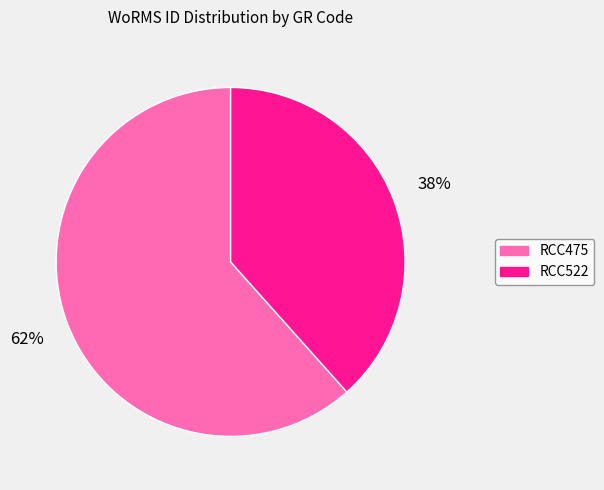

True or false: RCC475 accounts for 62% of the total.

True